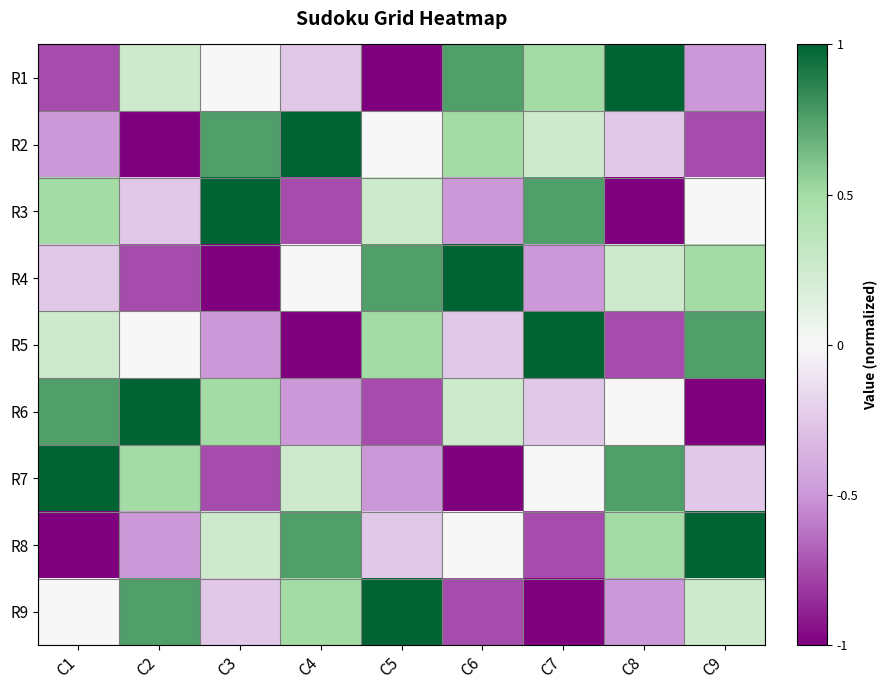

What is the spread (max minus min) of values at C2?

2.0